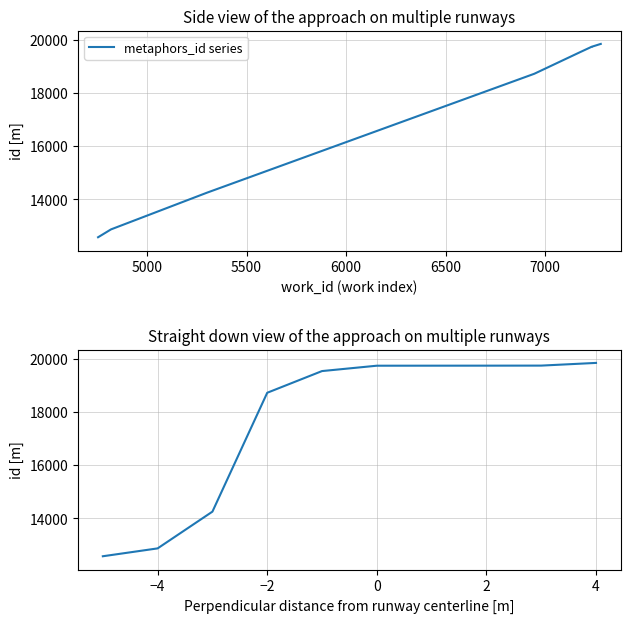

What is the label of the 9th point from the right?

−4